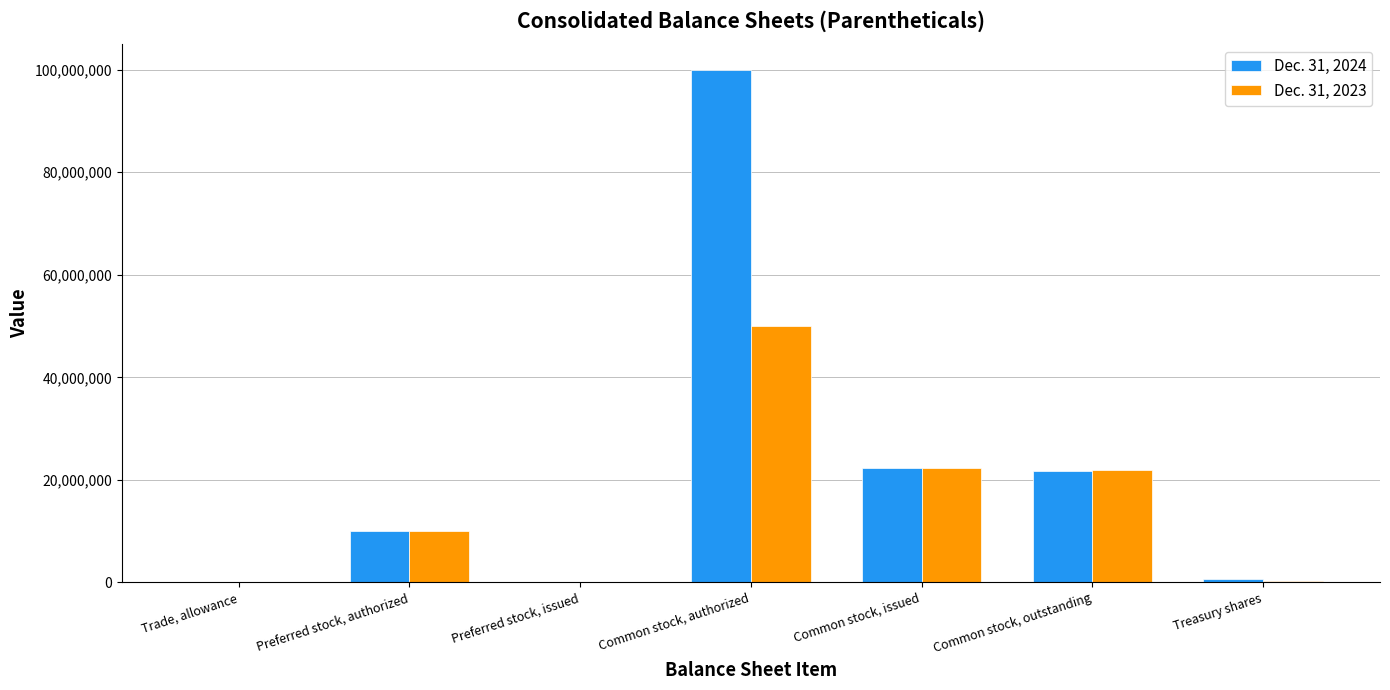

Is it true that Dec. 31, 2023 equals 22021341 at Common stock, outstanding?

True